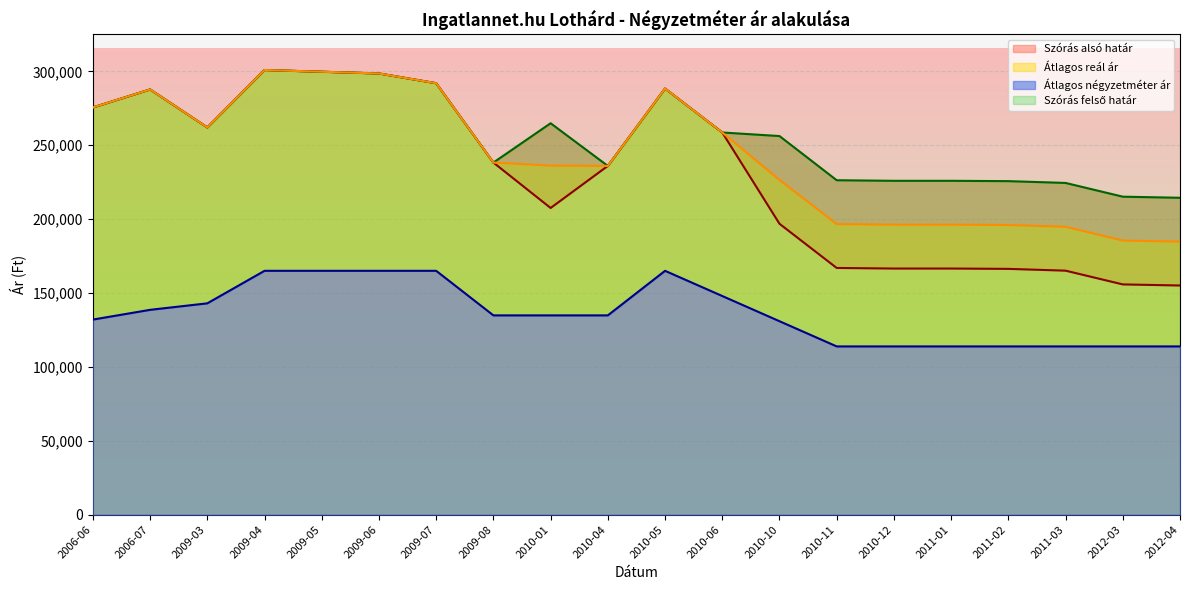

True or false: Szórás felső határ has a value of 298543 at 2009-06.

True